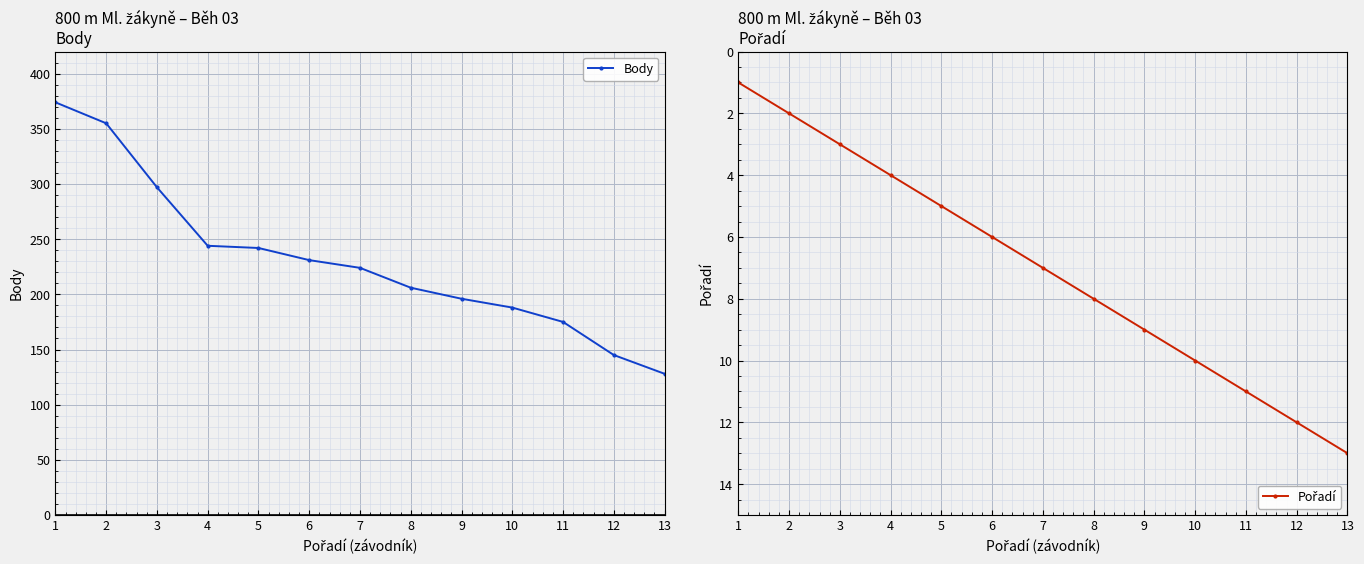

True or false: Body and Pořadí cross at least once.

False